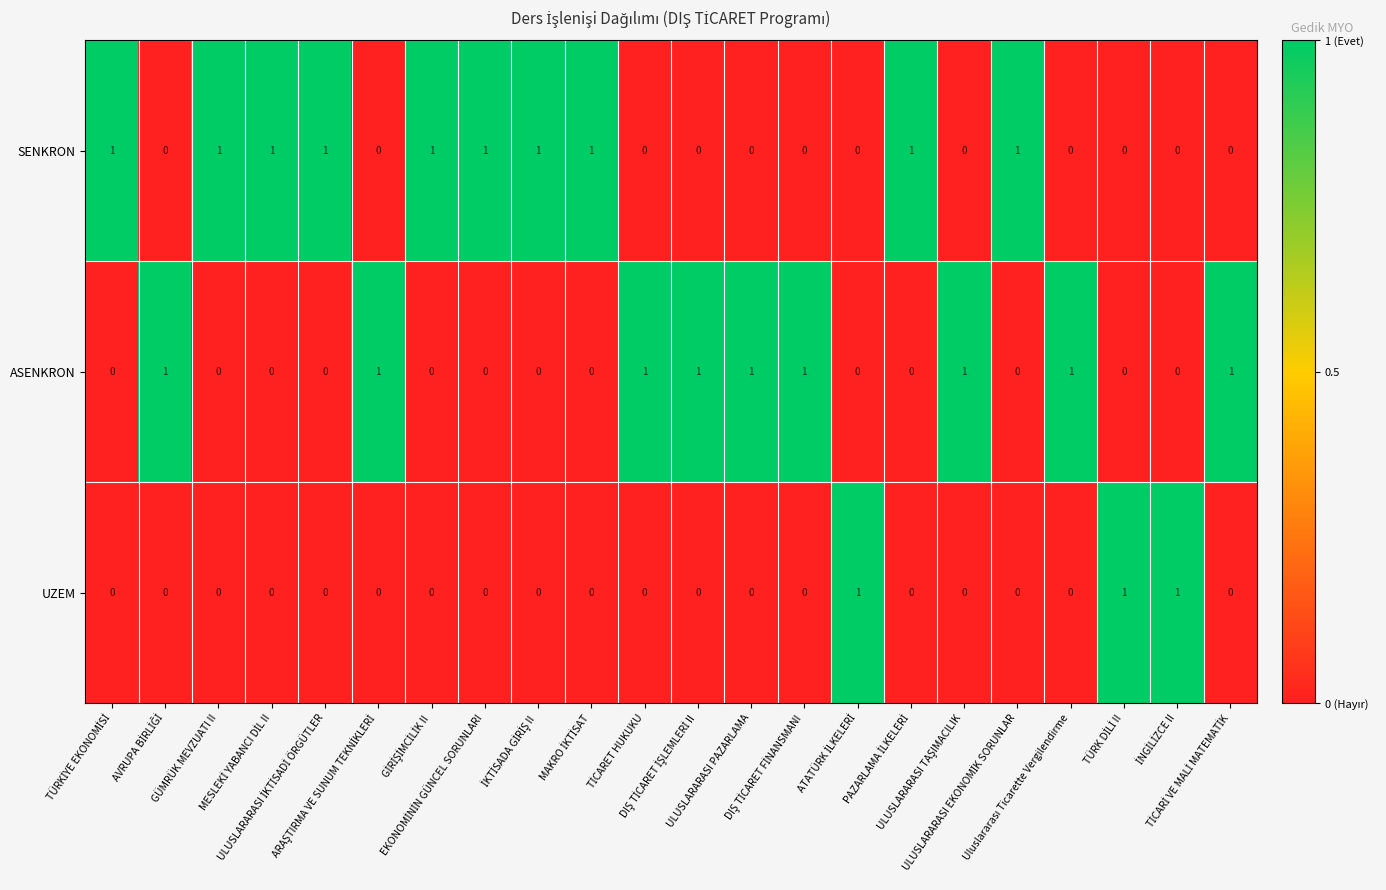

Which series has the largest total across all categories?

SENKRON